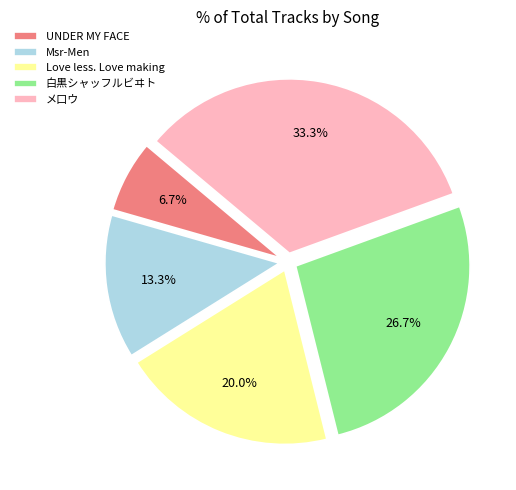

True or false: 白黒シャッフルビヰト accounts for 27% of the total.

True